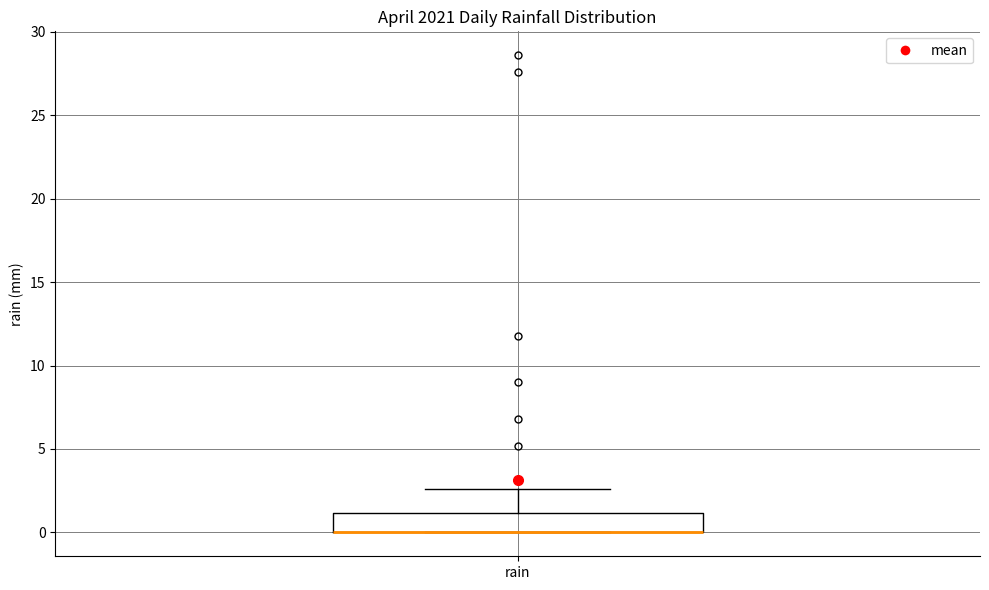

Transcribe this box plot: give where the median line is, the range the box spans, and where the two whiskers end, as read against the y-axis. The values are not printed on the chart, so give them approximately, as read against the axis.

median 0.0 (drawn on the box's lower edge), box 0.0 to 1.0, whiskers 0.0 to 2.5